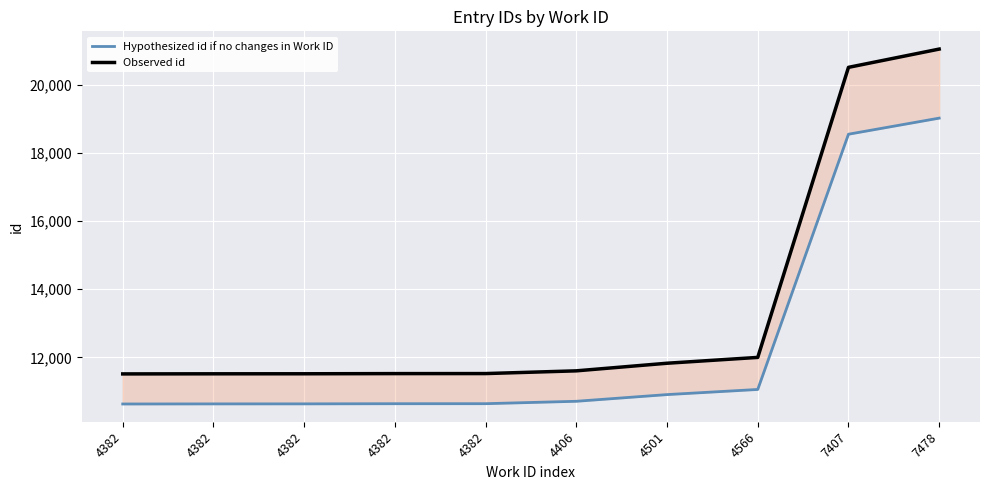

Which series has the largest range (max minus min)?

Observed id